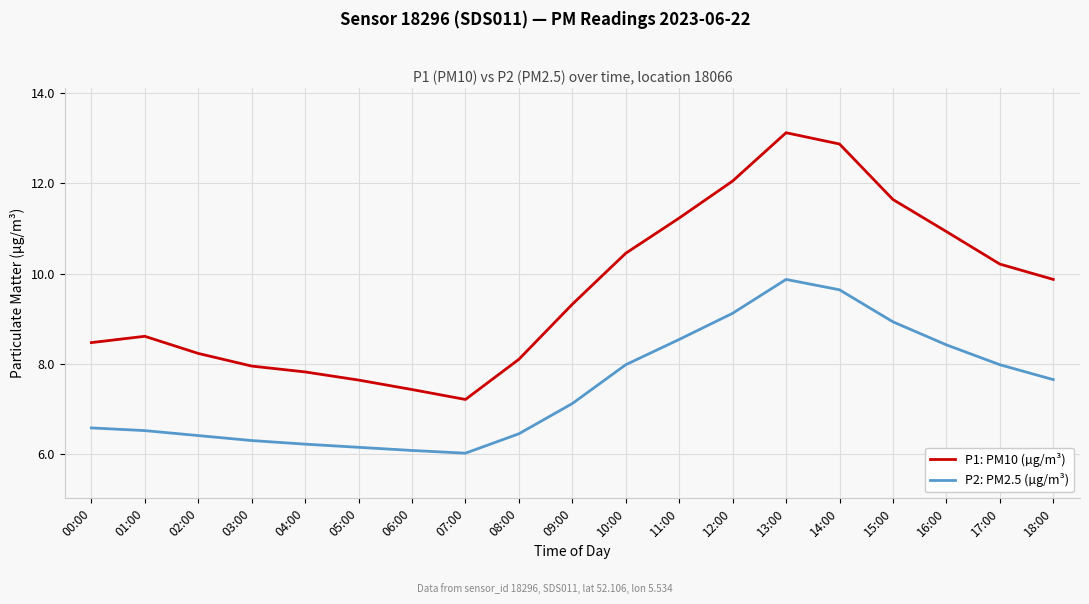

What position from the right is 18:00?

1